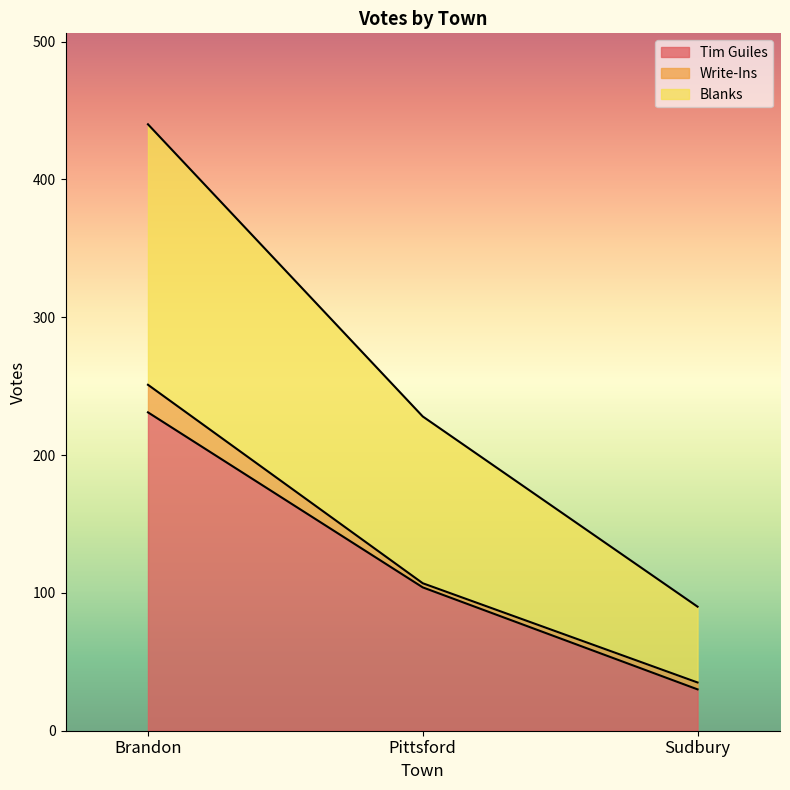

What is the label of the 3rd point from the left?

Sudbury